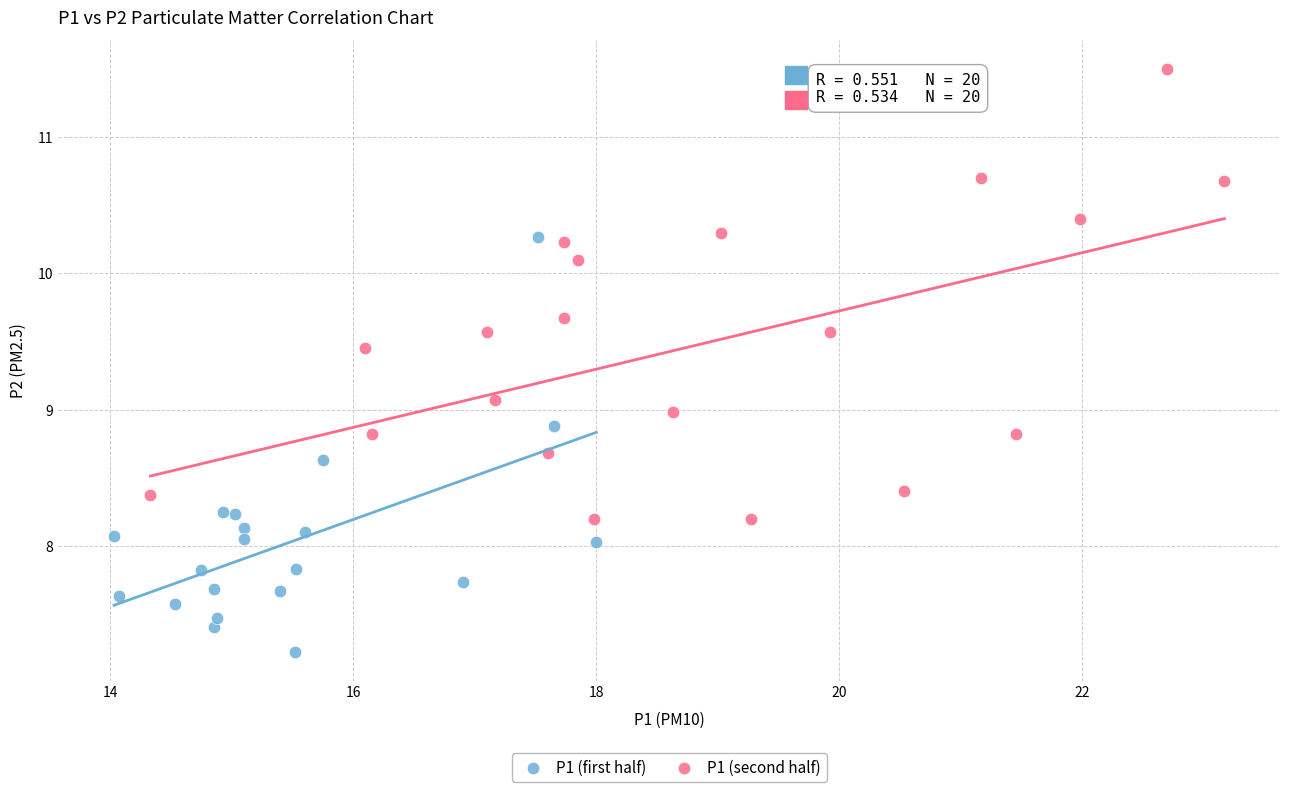

Which series contains the lowest Y value?

P1 (first half)